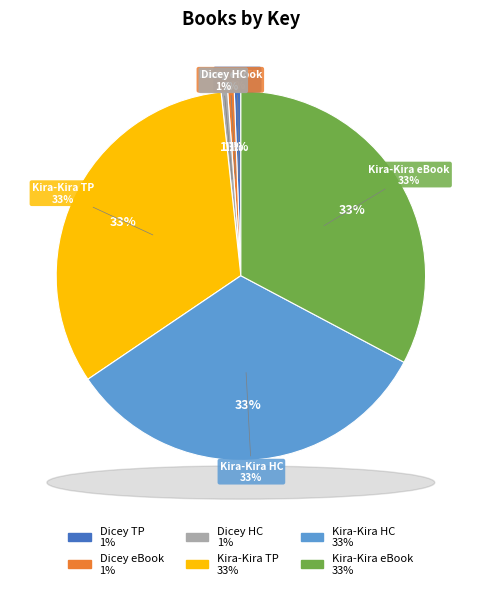

To the nearest percent, what is the difference between the Kira-Kira (Trade Paperback) and Dicey's Song (Trade Paperback) slice percentages?

32%